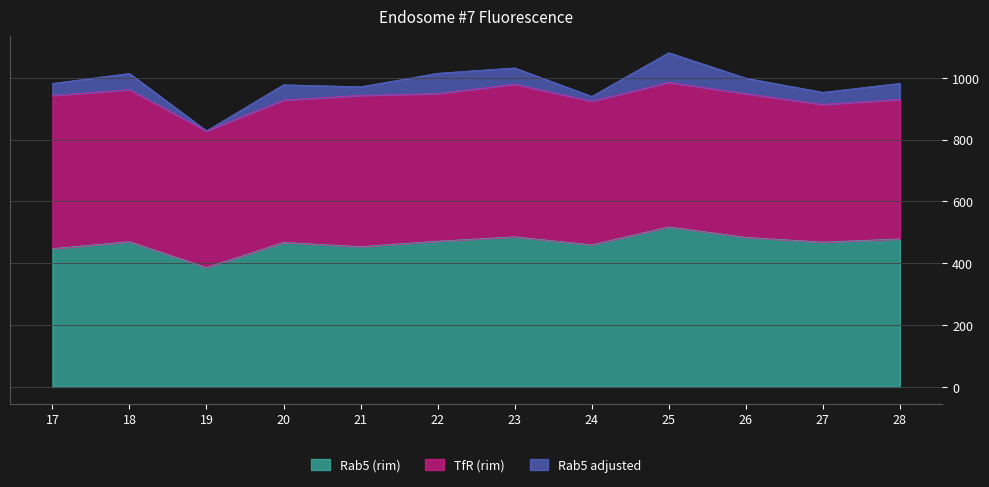

In Rab5 (rim), how many points are lower than both neighbors (excluding endpoints)?

4